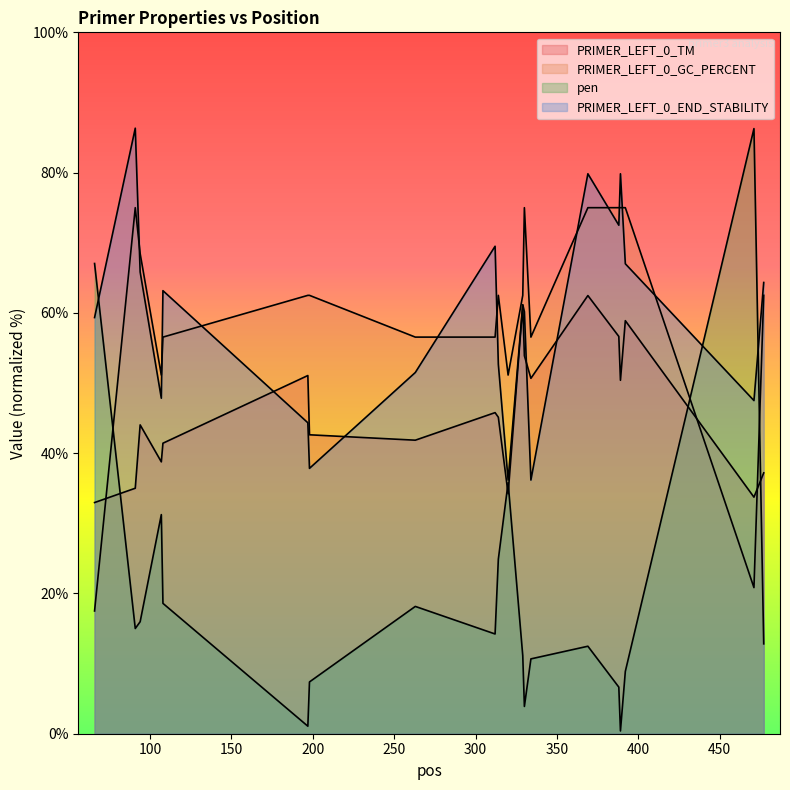

Reading left to right, transcribe all the data shown in this chart.

PRIMER_LEFT_0_TM: 33.0	35.0	44.0	38.8	41.4	51.1	42.6	41.8	45.8	45.1	34.2	61.1	53.9	50.7	62.5	56.6	50.4	58.9	33.7	37.2
PRIMER_LEFT_0_GC_PERCENT: 17.5	75.0	68.5	51.1	56.5	62.5	62.5	56.5	56.5	62.5	51.1	62.5	75.0	56.5	75.0	75.0	75.0	75.0	20.8	62.5
pen: 67.0	15.0	16.0	31.2	18.6	1.1	7.4	18.2	14.2	24.9	35.8	11.1	3.9	10.7	12.5	6.6	0.4	8.9	86.3	12.8
PRIMER_LEFT_0_END_STABILITY: 59.3	86.3	65.8	47.8	63.2	44.3	37.8	51.5	69.5	52.7	36.2	61.2	60.2	36.2	79.8	72.5	79.8	67.0	47.5	64.3